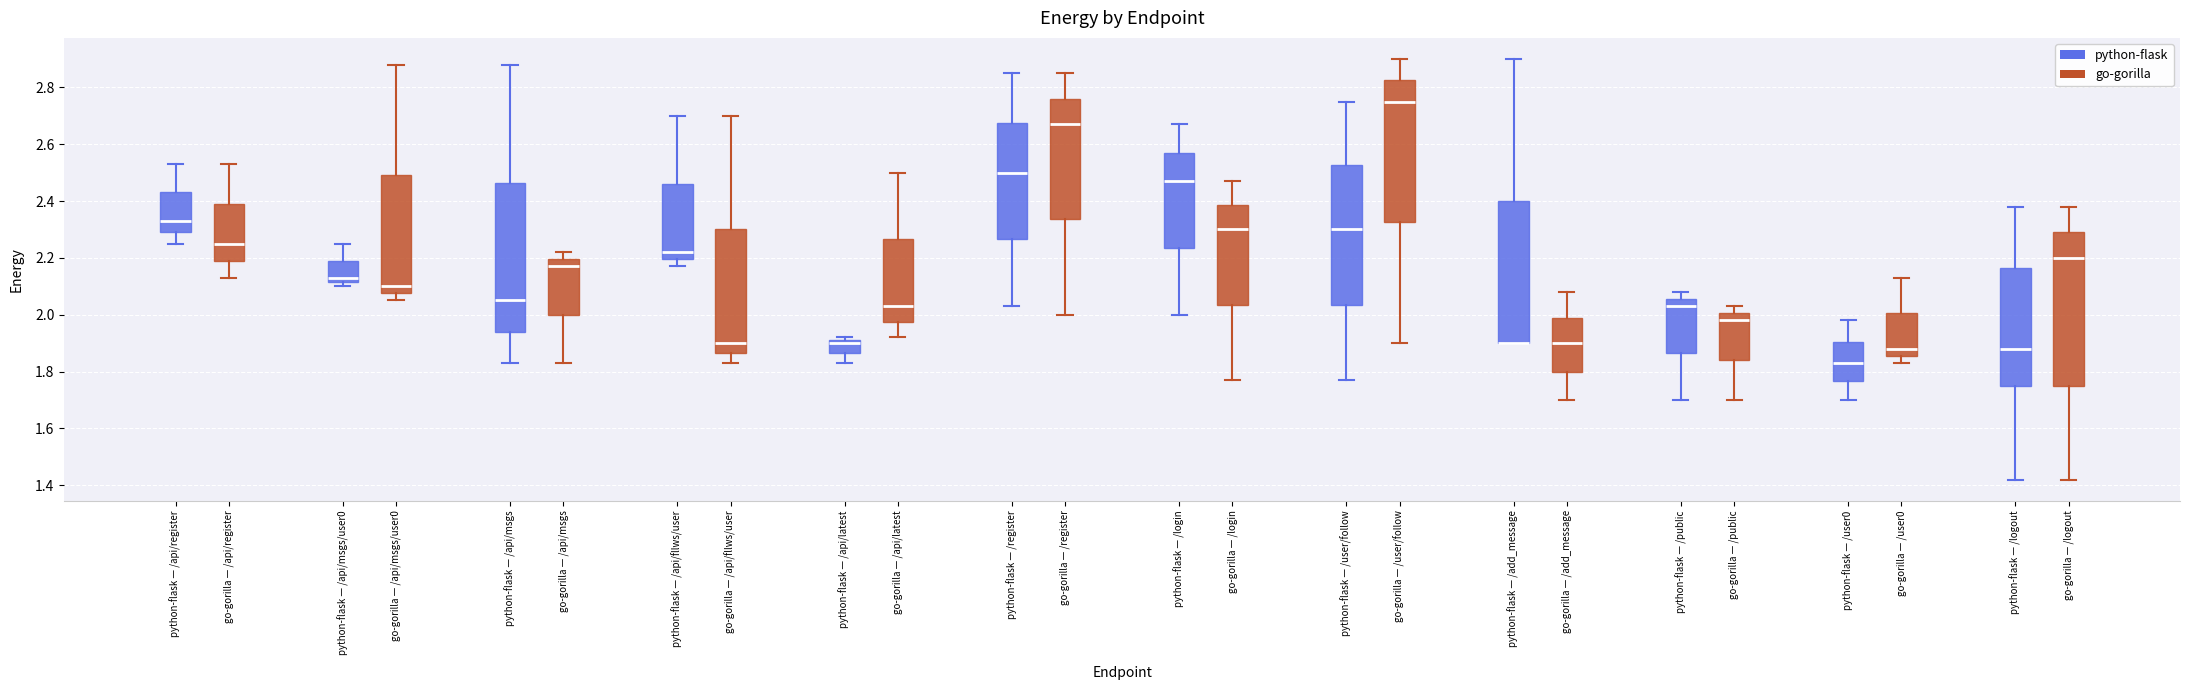

Reading left to right, read every box against the y-axis: the position of its median line, the range the box covers, and the ends of its whiskers. The values are not printed on the chart, so give them approximately, as read against the axis.

python-flask — /api/register (python-flask): median 2.34, box 2.30 to 2.44, whiskers 2.26 to 2.54
python-flask — /api/register (go-gorilla): median 2.26, box 2.20 to 2.40, whiskers 2.14 to 2.54
python-flask — /api/msgs/user0 (python-flask): median 2.14, box 2.12 to 2.20, whiskers 2.10 to 2.26
python-flask — /api/msgs/user0 (go-gorilla): median 2.10, box 2.08 to 2.50, whiskers 2.06 to 2.88
python-flask — /api/msgs (python-flask): median 2.06, box 1.94 to 2.46, whiskers 1.84 to 2.88
python-flask — /api/msgs (go-gorilla): median 2.18, box 2.00 to 2.20, whiskers 1.84 to 2.22
python-flask — /api/fllws/user (python-flask): median 2.22, box 2.20 to 2.46, whiskers 2.18 to 2.70
python-flask — /api/fllws/user (go-gorilla): median 1.90, box 1.86 to 2.30, whiskers 1.84 to 2.70
python-flask — /api/latest (python-flask): median 1.90, box 1.86 to 1.92, whiskers 1.84 to 1.92 (just above the box's upper edge)
python-flask — /api/latest (go-gorilla): median 2.04, box 1.98 to 2.26, whiskers 1.92 to 2.50
python-flask — /register (python-flask): median 2.50, box 2.26 to 2.68, whiskers 2.04 to 2.86
python-flask — /register (go-gorilla): median 2.68, box 2.34 to 2.76, whiskers 2.00 to 2.86
python-flask — /login (python-flask): median 2.48, box 2.24 to 2.58, whiskers 2.00 to 2.68
python-flask — /login (go-gorilla): median 2.30, box 2.04 to 2.38, whiskers 1.78 to 2.48
go-gorilla — /user/follow (python-flask): median 2.30, box 2.04 to 2.52, whiskers 1.78 to 2.76
go-gorilla — /user/follow (go-gorilla): median 2.76, box 2.32 to 2.82, whiskers 1.90 to 2.90
go-gorilla — /add_message (python-flask): median 1.90 (drawn on the box's lower edge), box 1.90 to 2.40, whiskers 1.90 to 2.90
go-gorilla — /add_message (go-gorilla): median 1.90, box 1.80 to 2.00, whiskers 1.70 to 2.08
python-flask — /public (python-flask): median 2.04, box 1.86 to 2.06, whiskers 1.70 to 2.08
python-flask — /public (go-gorilla): median 1.98, box 1.84 to 2.00, whiskers 1.70 to 2.04
go-gorilla — /user0 (python-flask): median 1.84, box 1.76 to 1.90, whiskers 1.70 to 1.98
go-gorilla — /user0 (go-gorilla): median 1.88, box 1.86 to 2.00, whiskers 1.84 to 2.14
python-flask — /logout (python-flask): median 1.88, box 1.76 to 2.16, whiskers 1.42 to 2.38
python-flask — /logout (go-gorilla): median 2.20, box 1.76 to 2.30, whiskers 1.42 to 2.38